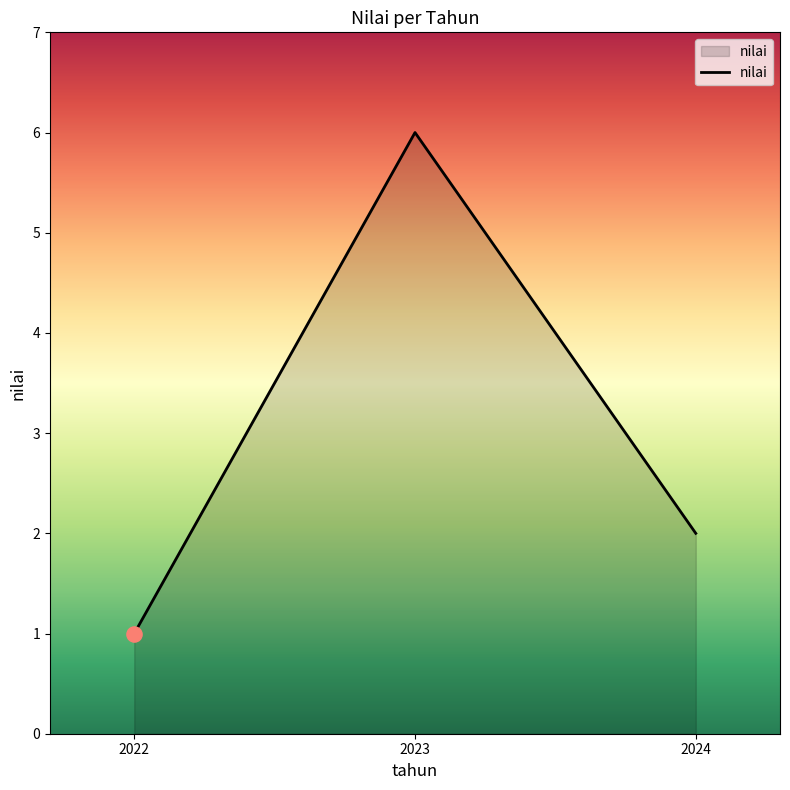

Between 2024 and 2023, which is larger?

2023